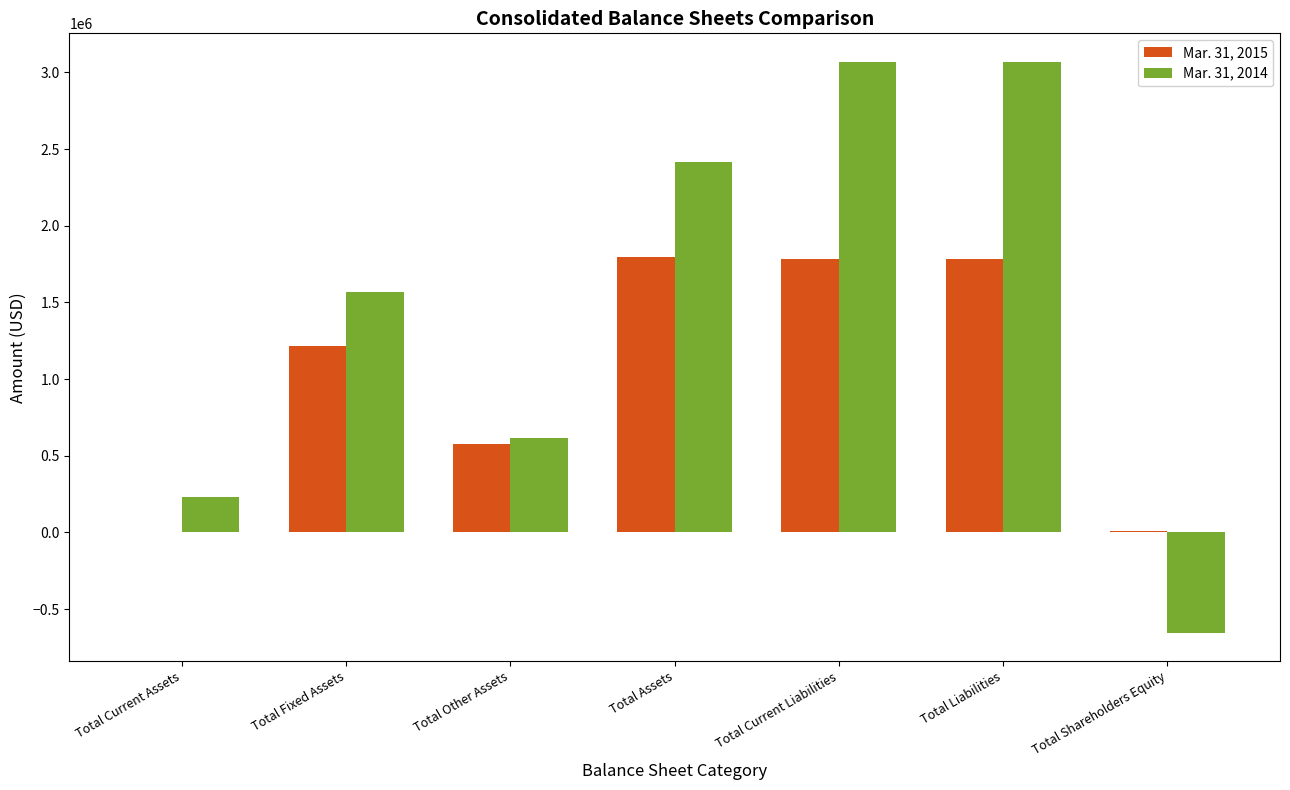

Which series has the largest total across all categories?

Mar. 31, 2014